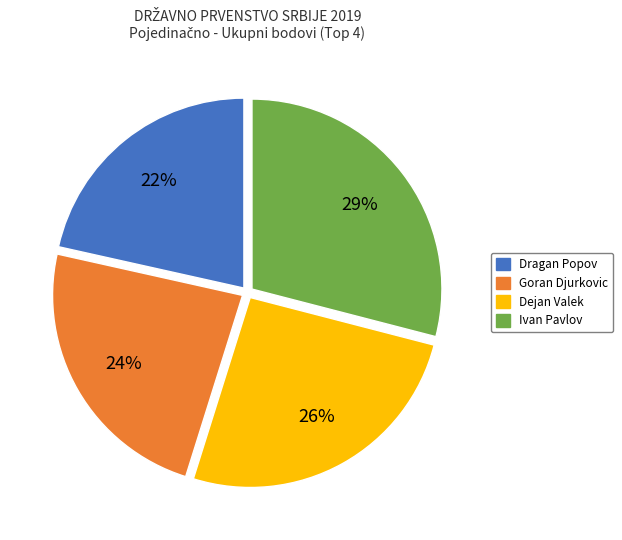

Is the sum of Goran Djurkovic and Dragan Popov greater than half?

No